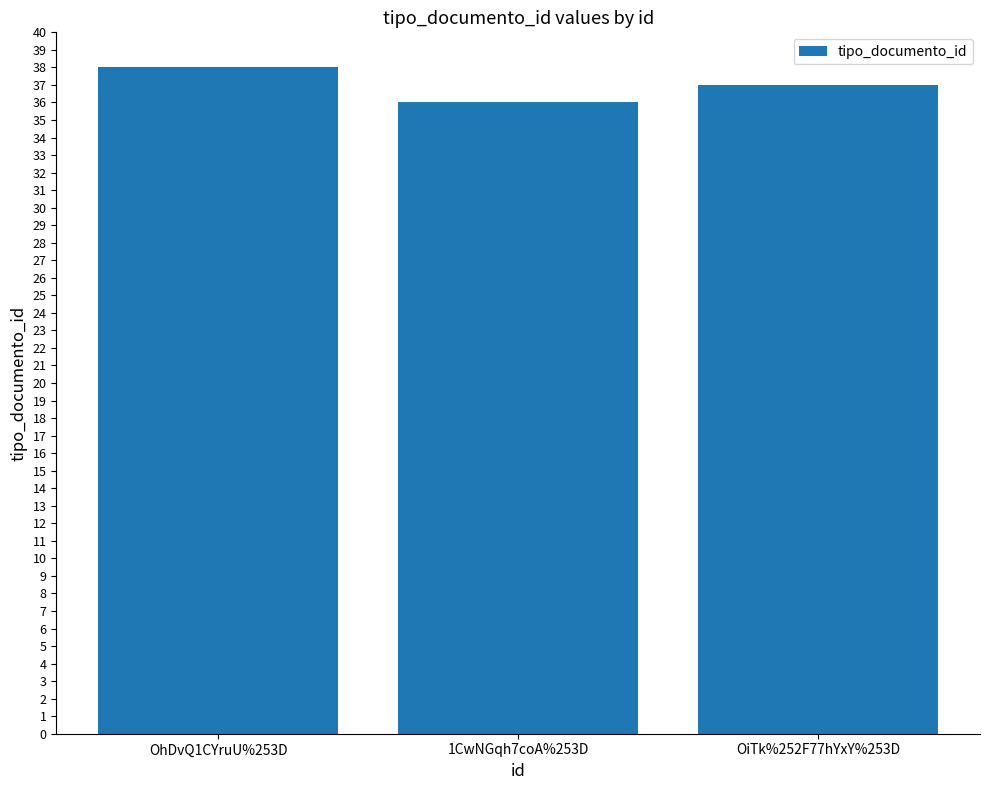

Is it true that the value at 1CwNGqh7coA%253D is 58?

False